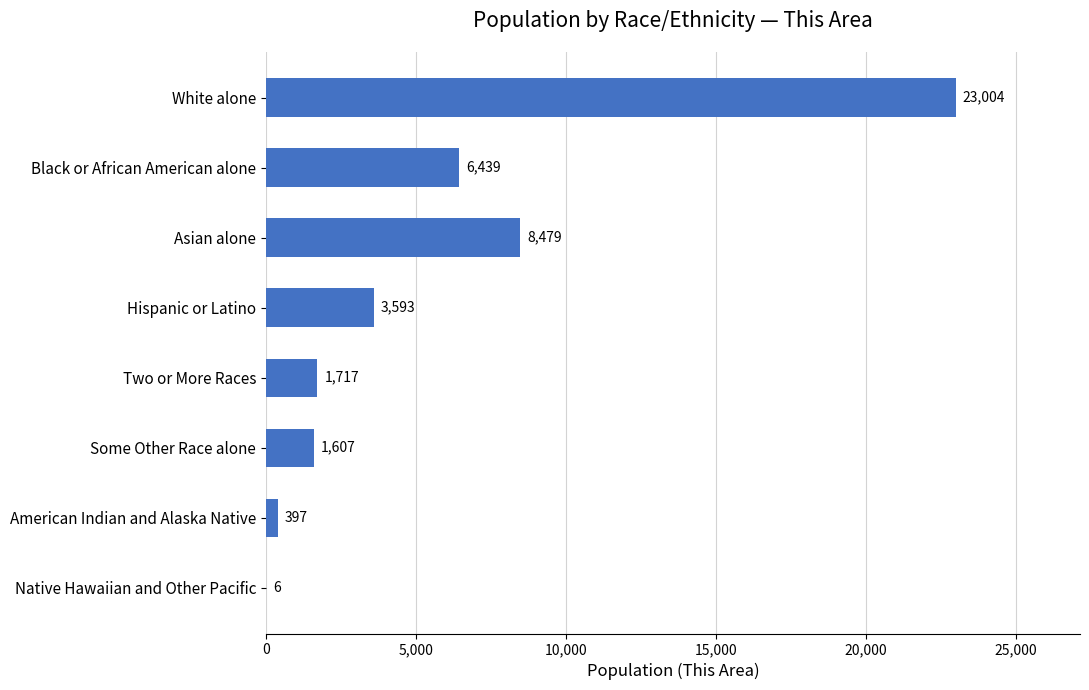

What is the greatest value displayed?

23004